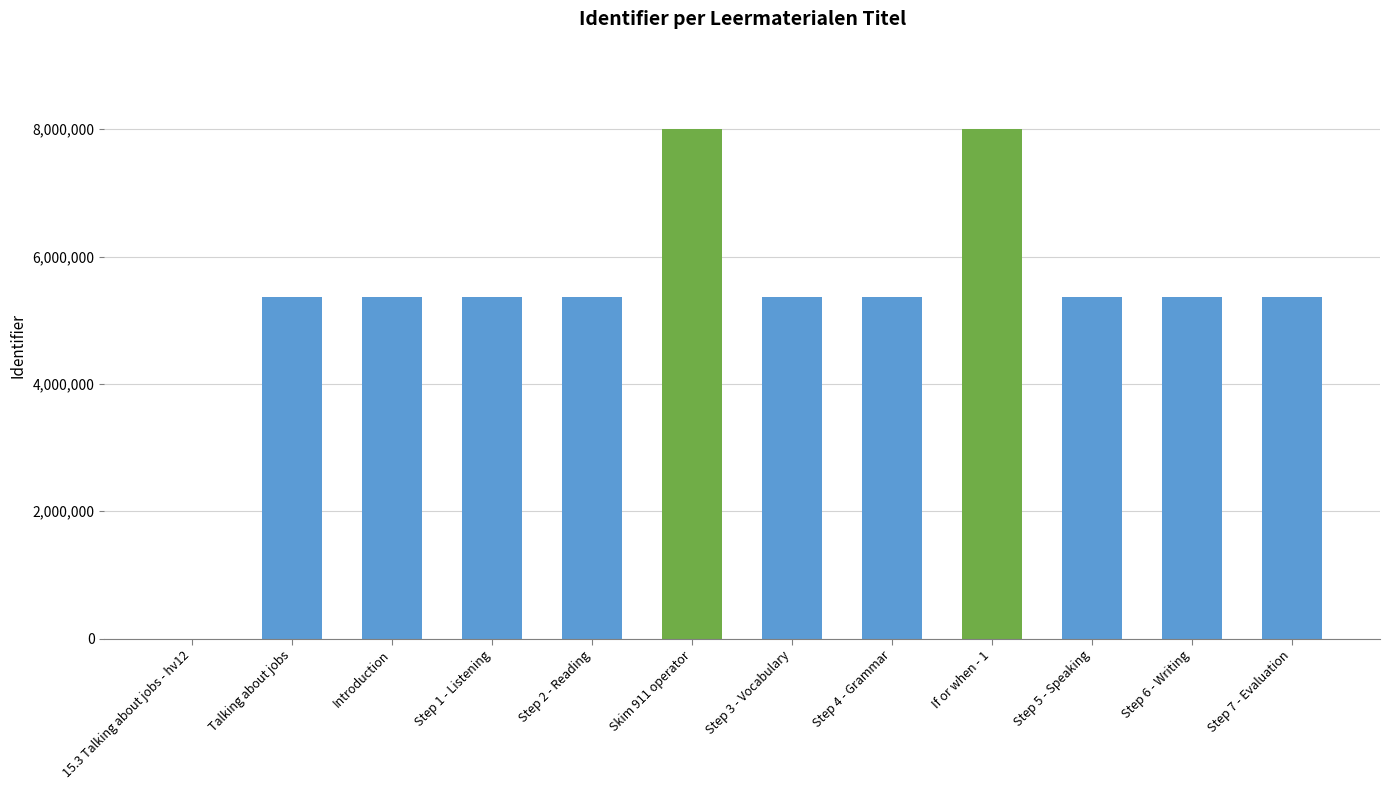

The value at Step 1 - Listening is 5359052. True or false?

True